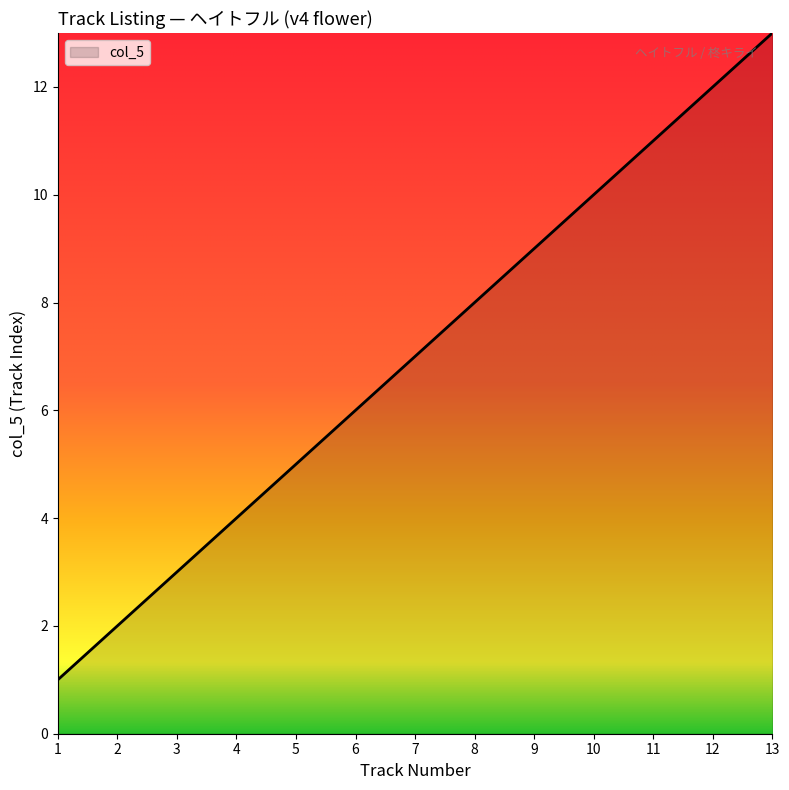

List the labels in order of value, largest first.

13, 12, 11, 10, 9, 8, 7, 6, 5, 4, 3, 2, 1